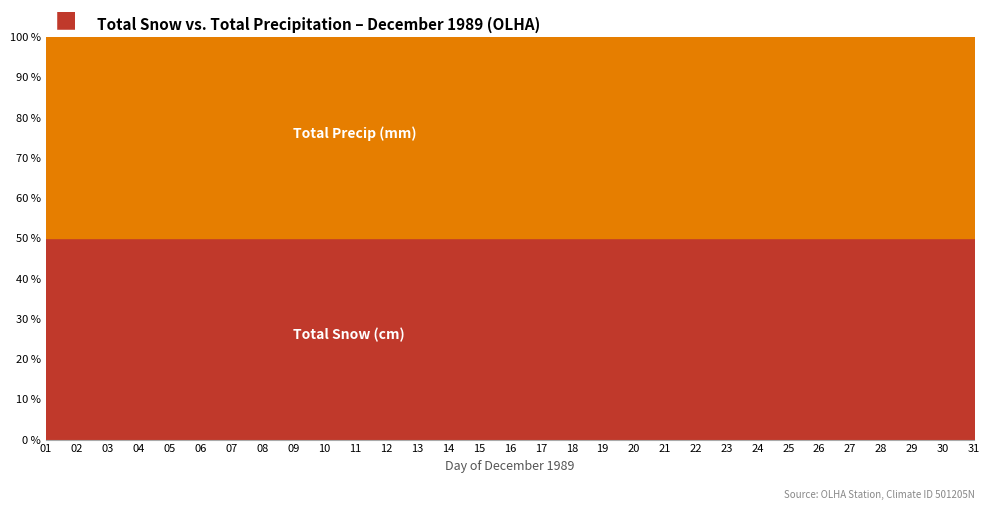

Reading right to left, list all the values displayed in this chart.

Total Snow (cm): 0.0	0.0	0.0	0.0	4.0	0.0	3.6	3.2	0.0	0.0	0.0	0.0	0.0	0.0	0.0	0.0	0.0	0.0	0.0	0.0	0.0	0.0	0.0	8.9	3.6	0.0	0.0	0.0	0.0	0.0	0.0
Total Precip (mm): 0.0	0.0	0.0	0.0	4.0	0.0	3.6	3.2	0.0	0.0	0.0	0.0	0.0	0.0	0.0	0.0	0.0	0.0	0.0	0.0	0.0	0.0	0.0	8.9	3.6	0.0	0.0	0.0	0.0	0.0	0.0